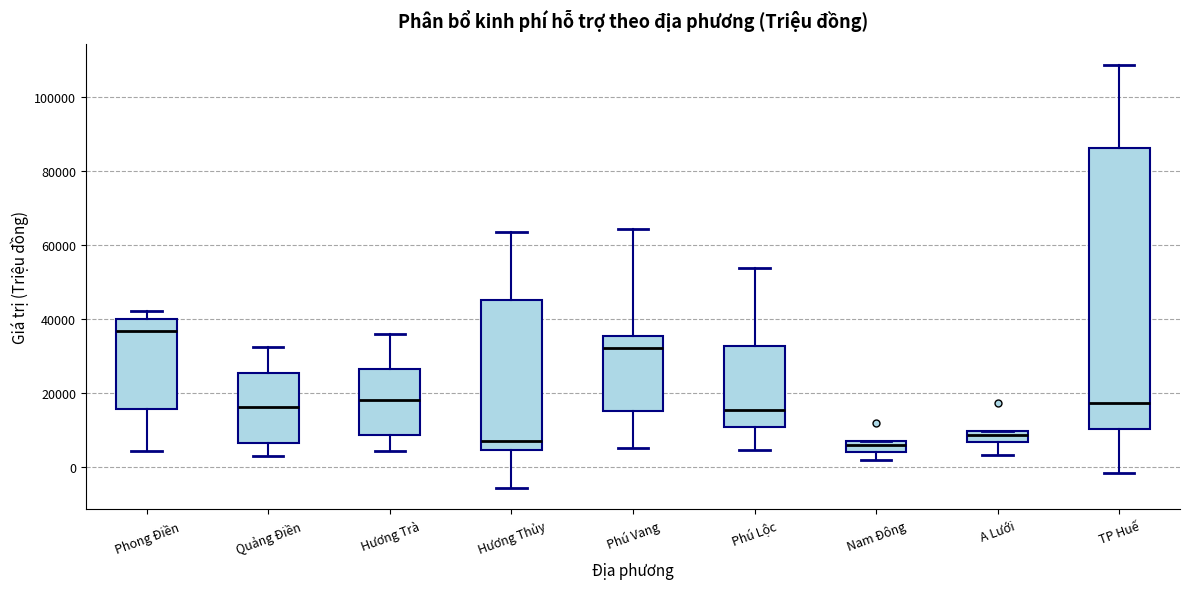

Comparing the boxes themselves (not the whiskers), which one is the tallest?

TP Huế